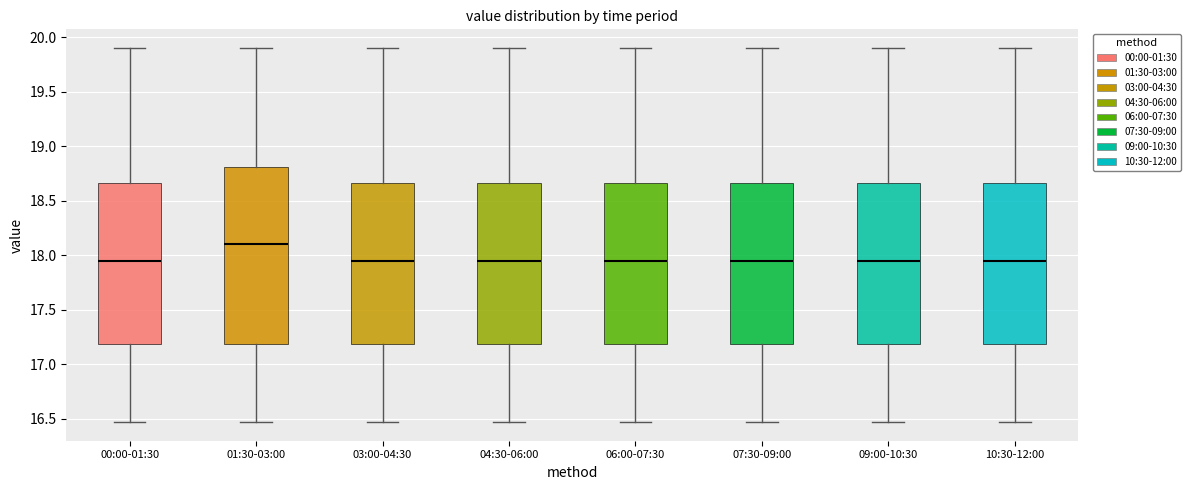

Reading left to right, read every box against the y-axis: the position of its median line, the range the box covers, and the ends of its whiskers. The values are not printed on the chart, so give them approximately, as read against the axis.

00:00-01:30: median 17.95, box 17.20 to 18.65, whiskers 16.45 to 19.90
01:30-03:00: median 18.10, box 17.20 to 18.80, whiskers 16.45 to 19.90
03:00-04:30: median 17.95, box 17.20 to 18.65, whiskers 16.45 to 19.90
04:30-06:00: median 17.95, box 17.20 to 18.65, whiskers 16.45 to 19.90
06:00-07:30: median 17.95, box 17.20 to 18.65, whiskers 16.45 to 19.90
07:30-09:00: median 17.95, box 17.20 to 18.65, whiskers 16.45 to 19.90
09:00-10:30: median 17.95, box 17.20 to 18.65, whiskers 16.45 to 19.90
10:30-12:00: median 17.95, box 17.20 to 18.65, whiskers 16.45 to 19.90